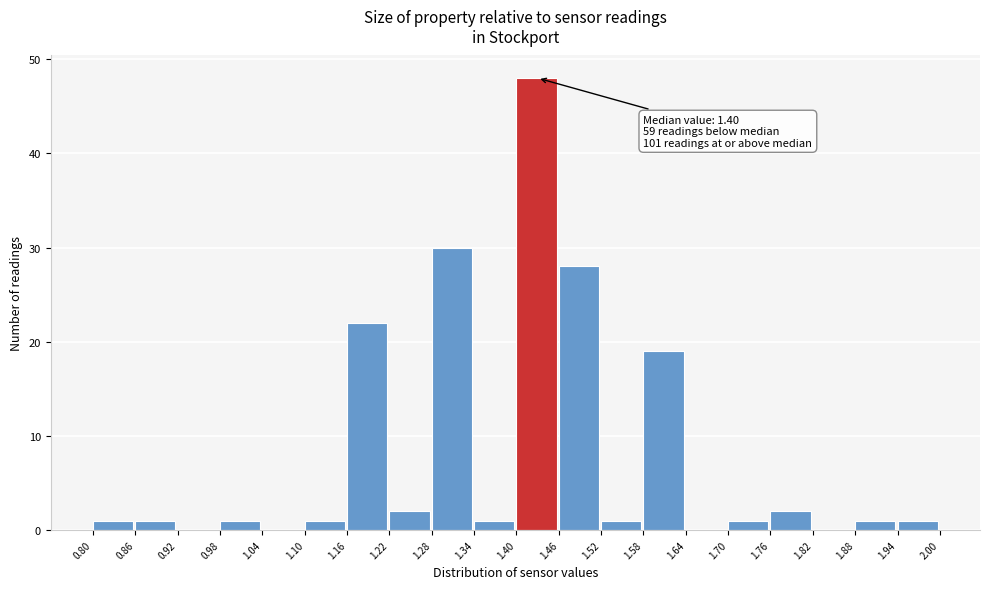

Over which range of the x-axis is the bar tallest?

1.40 to 1.46